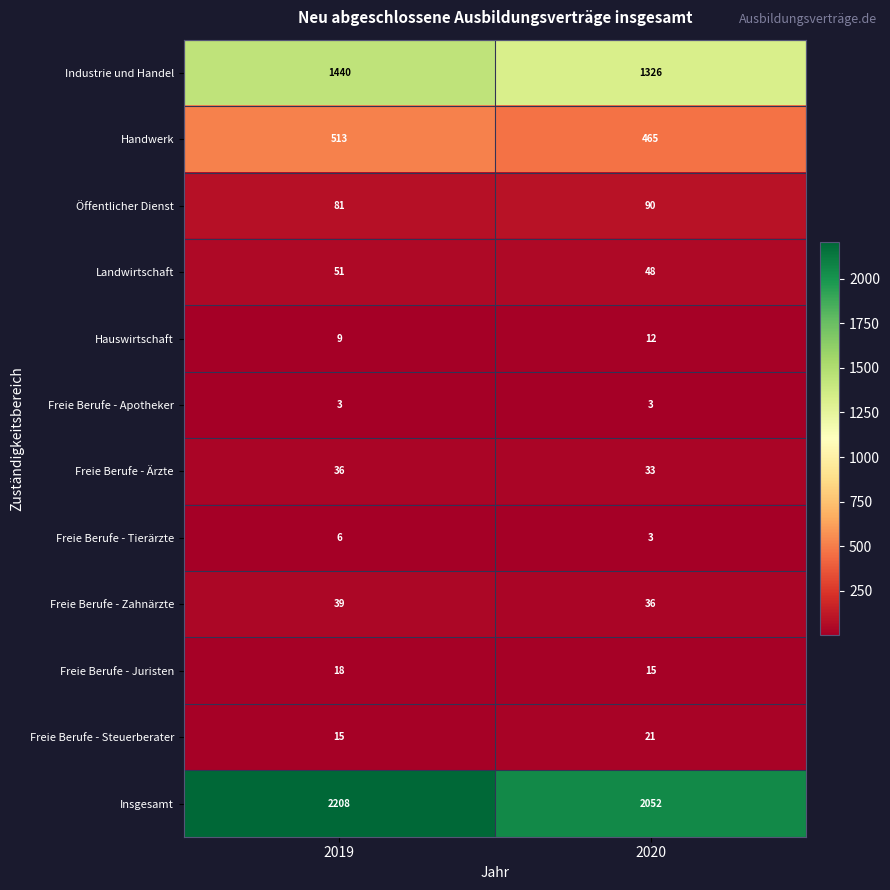

How many data points does each series have?

2